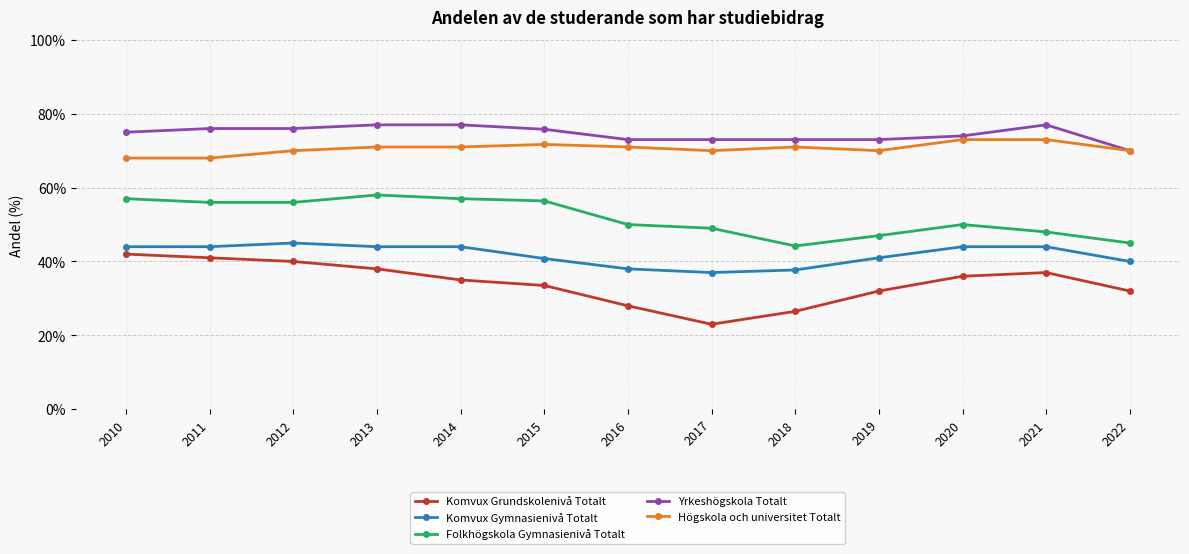

Which label corresponds to the smallest value in the chart?

2017